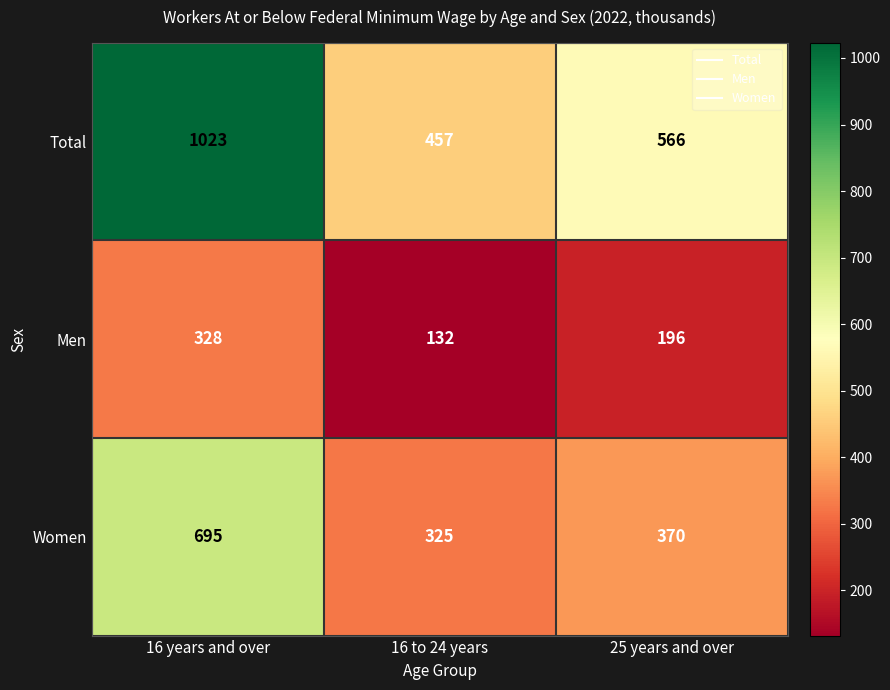

Rank the series at 16 years and over from lowest to highest value.

Men, Women, Total